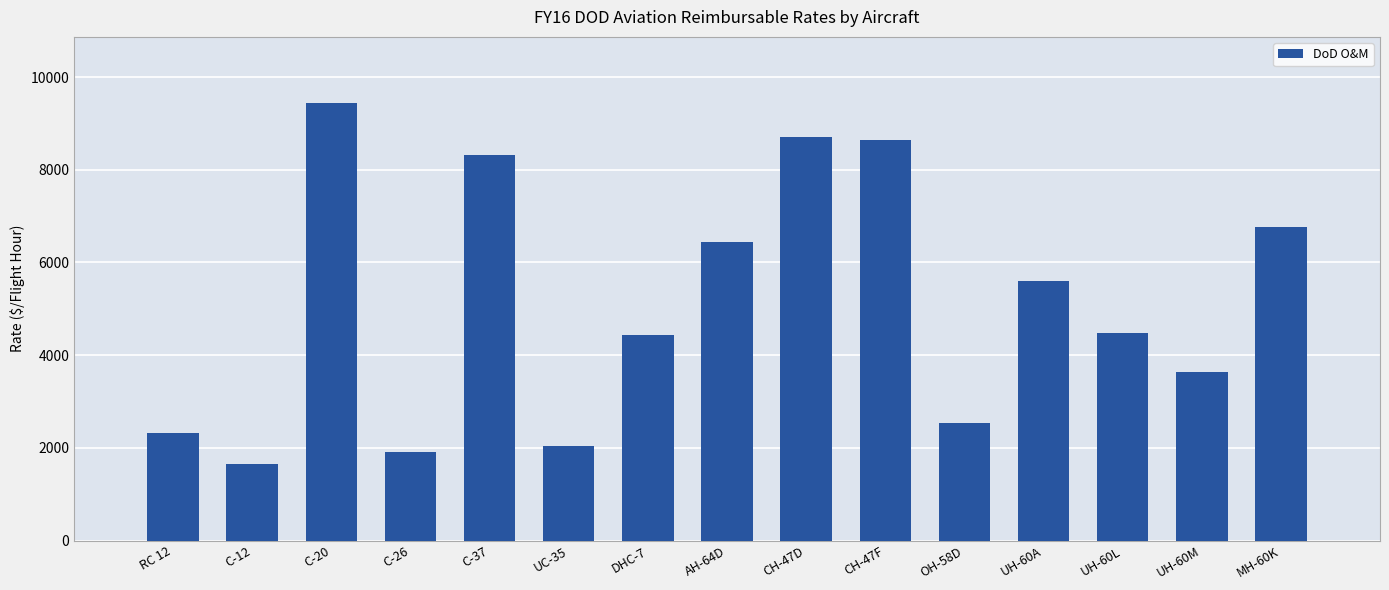

Rank the categories by value from highest to lowest.

C-20, CH-47D, CH-47F, C-37, MH-60K, AH-64D, UH-60A, UH-60L, DHC-7, UH-60M, OH-58D, RC 12, UC-35, C-26, C-12